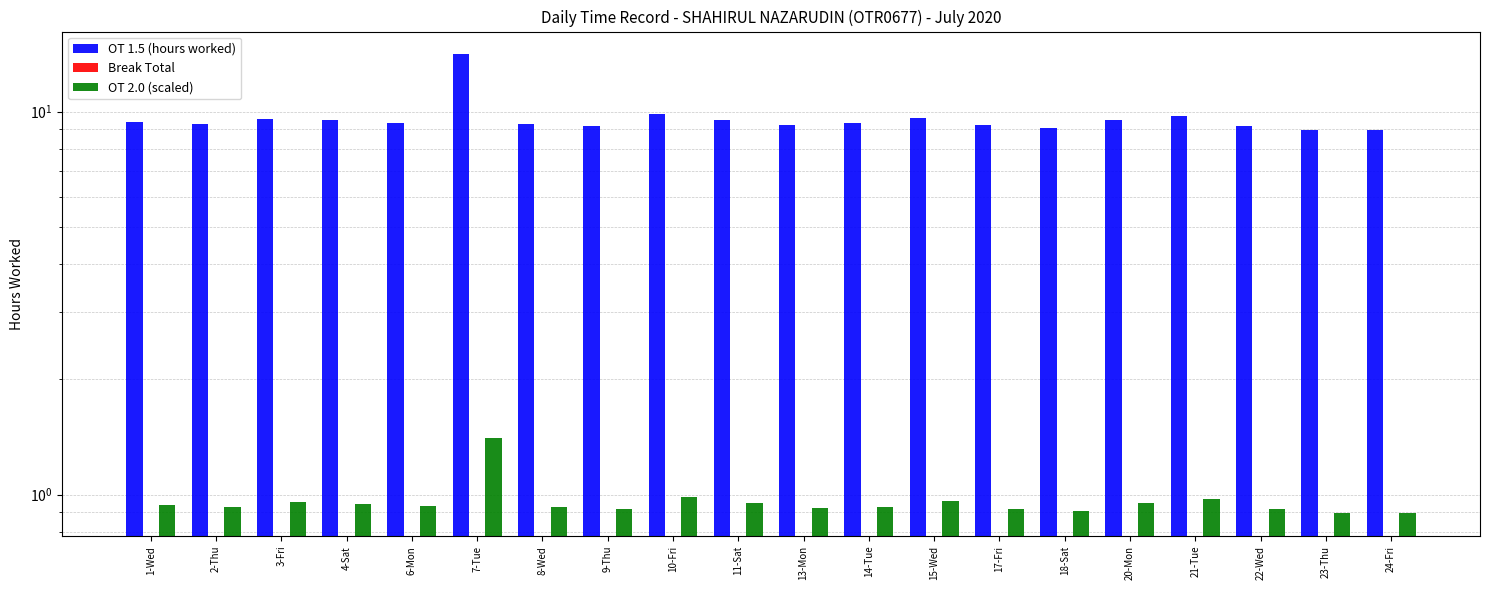

The value of OT 2.0 (scaled) at 8-Wed is 1.4. True or false?

False